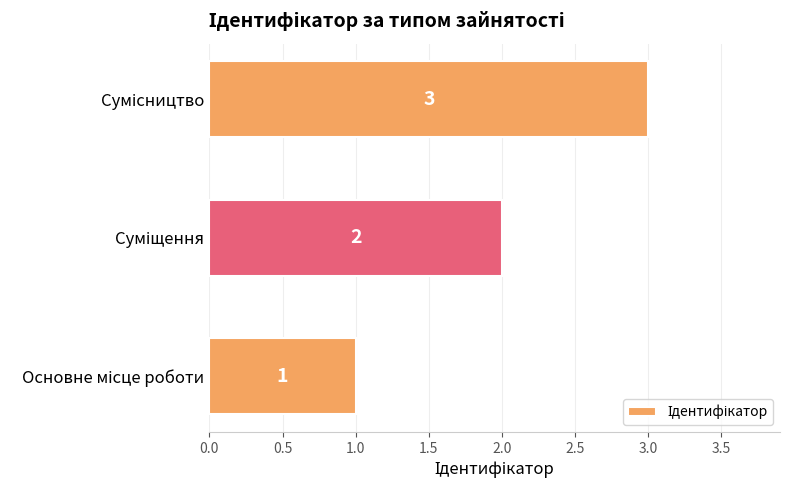

What is the greatest value displayed?

3